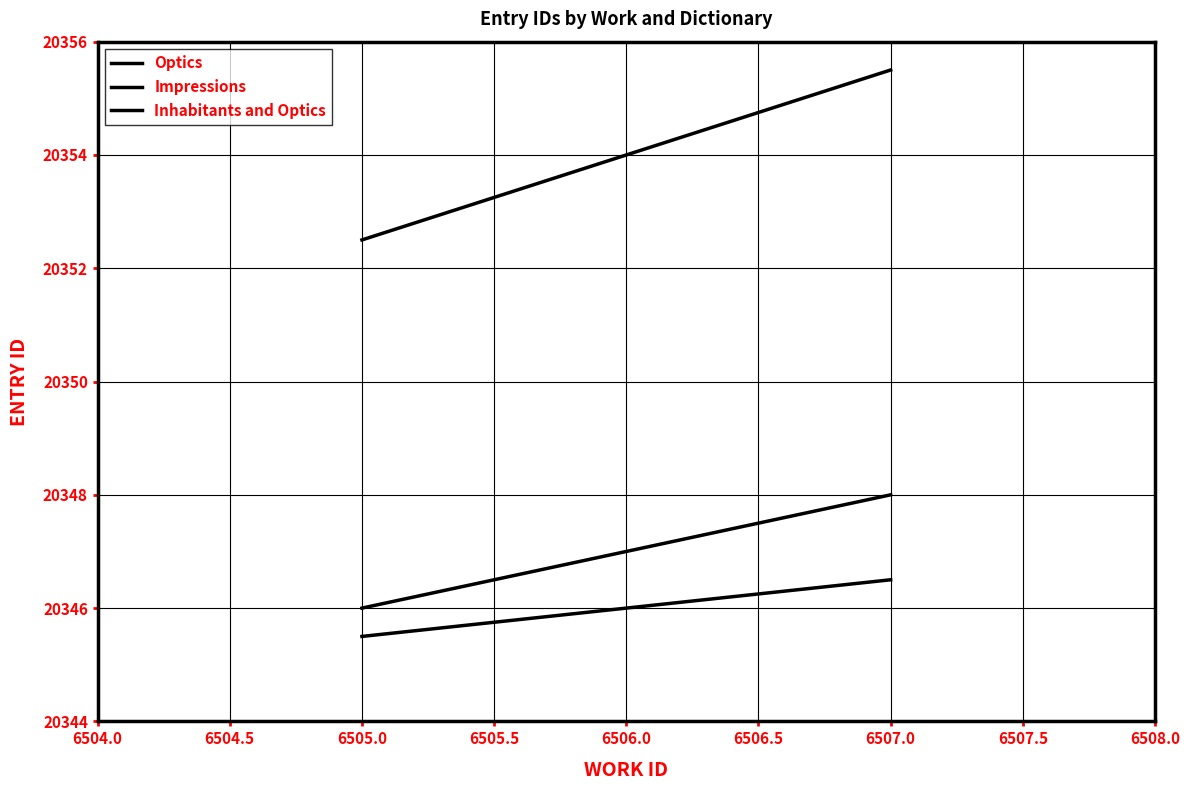

At which label does Impressions first exceed 20347?

6507.0